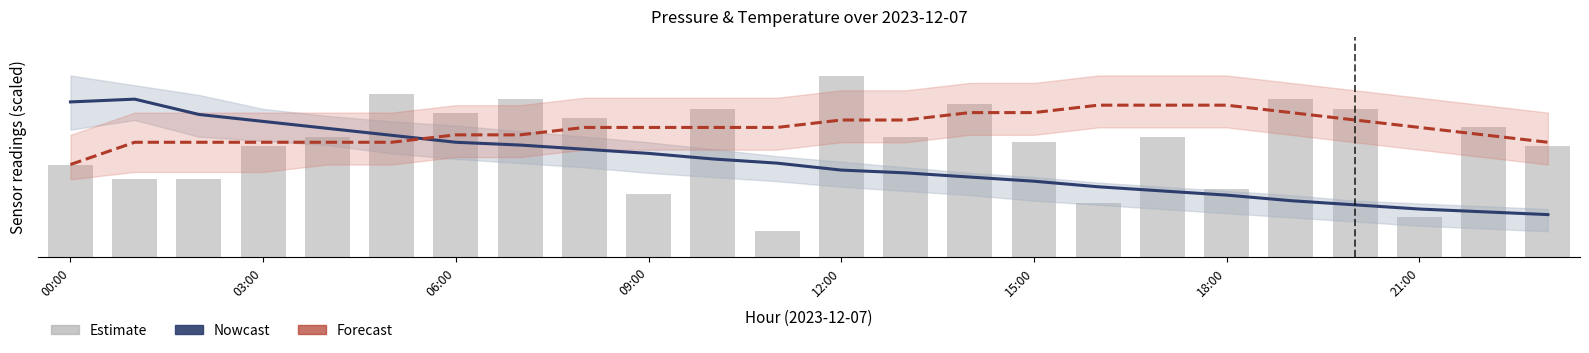

Rank the series by their maximum value, from lowest to highest.

Forecast, Nowcast, Estimate